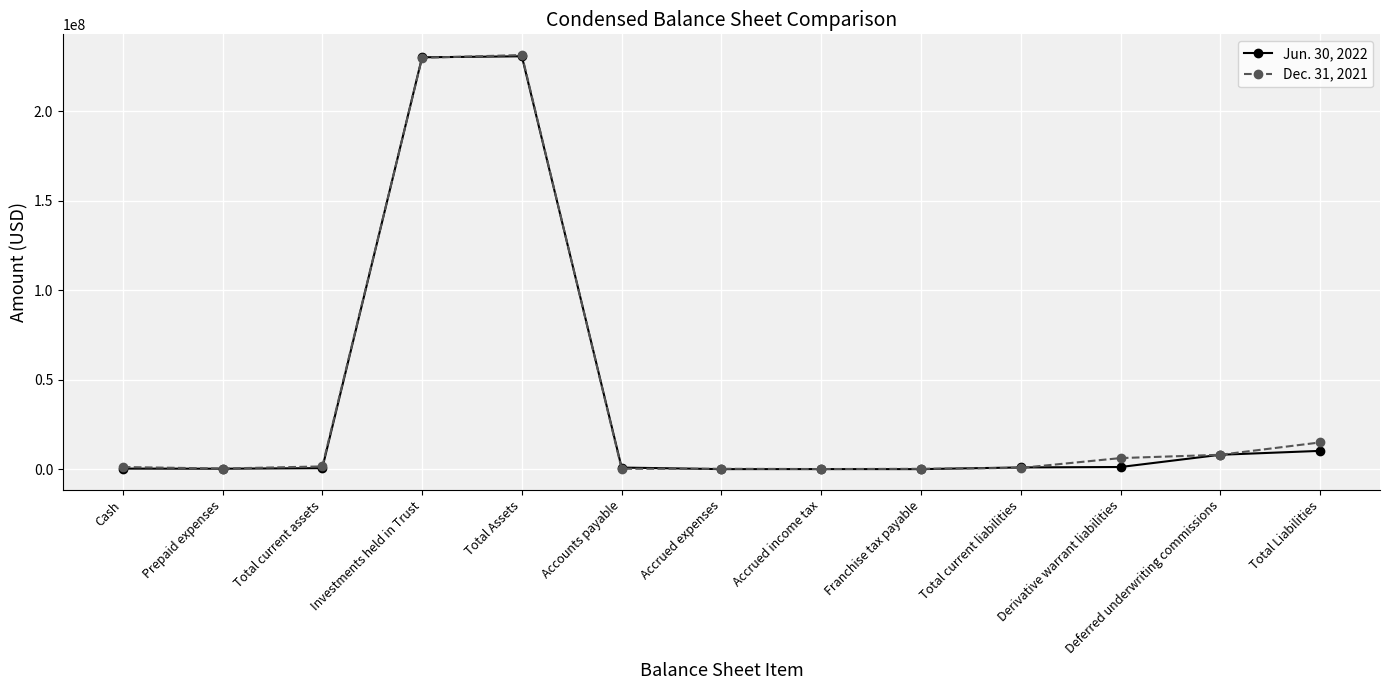

What is the label of the 11th point from the left?

Derivative warrant liabilities